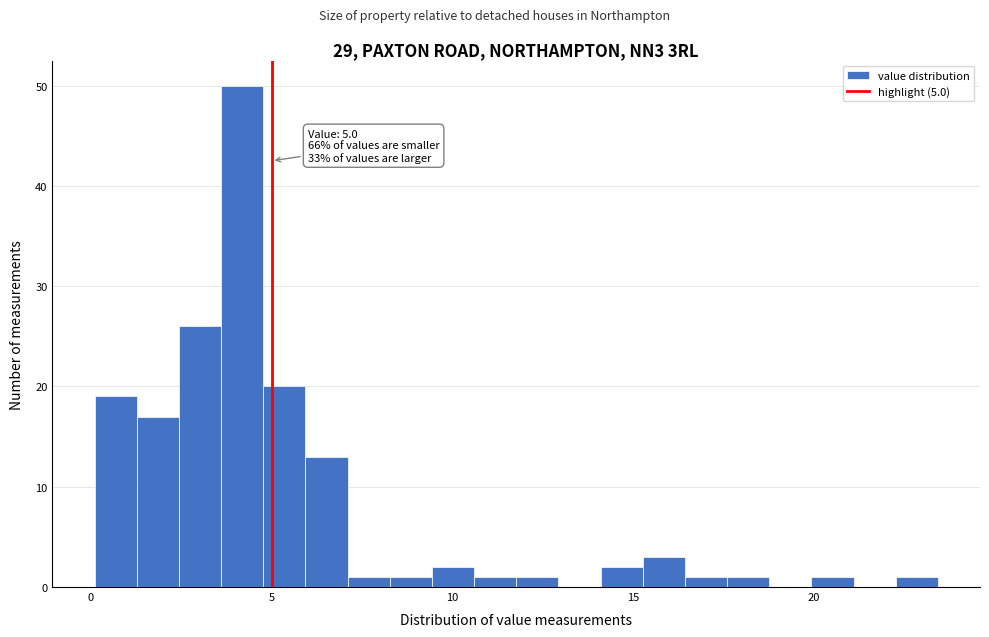

Around what value on the x-axis is the tallest bar? Give the approximate position of its centre, as read against the axis.

4.0